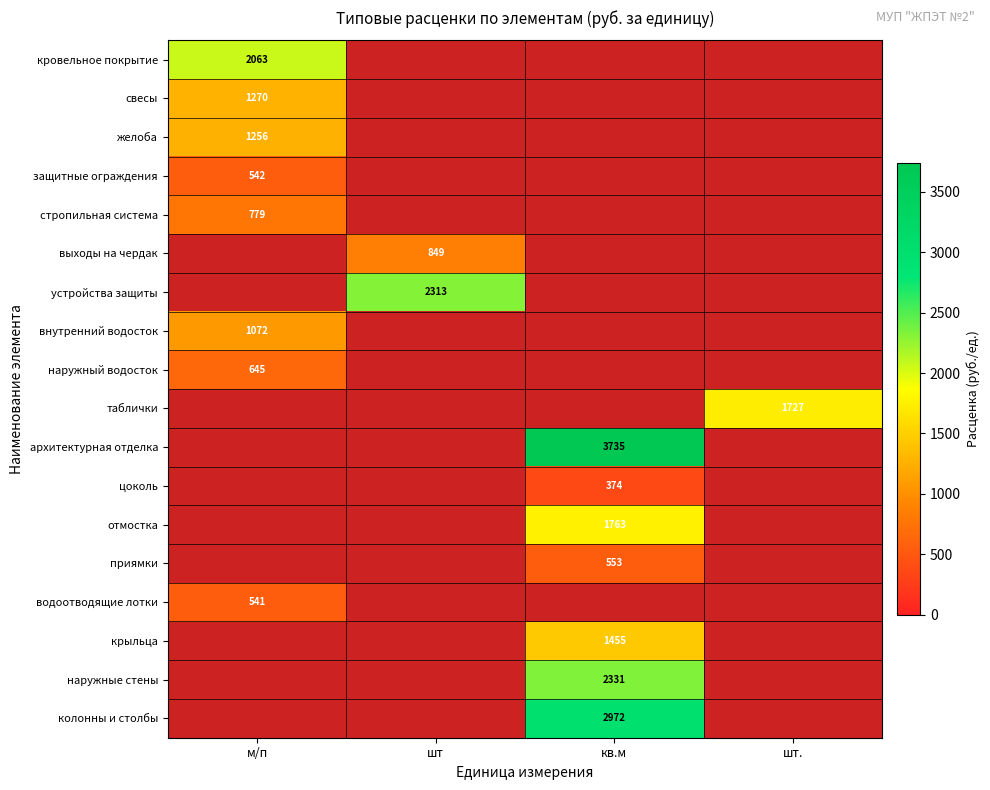

The свесы series shows 1269.7 at м/п. True or false?

True